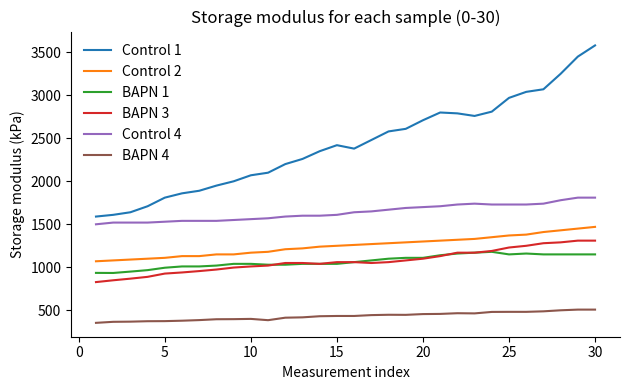

True or false: BAPN 1 and BAPN 4 intersect in this chart.

False